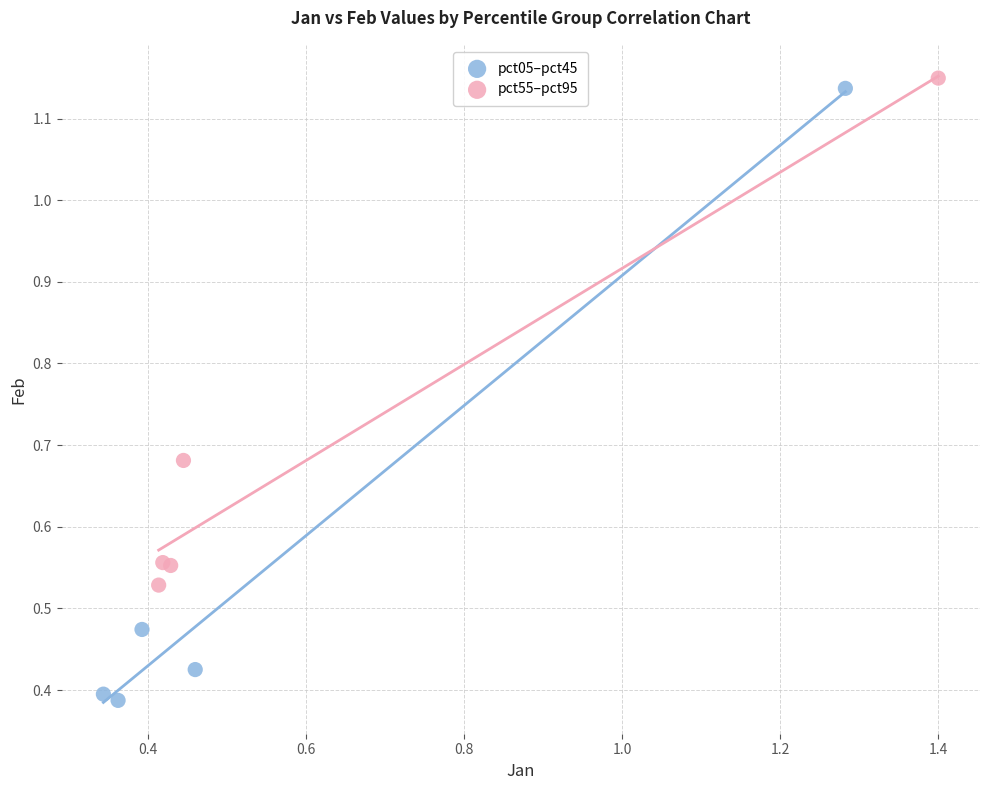

Which series has the widest spread of Y values?

pct05–pct45